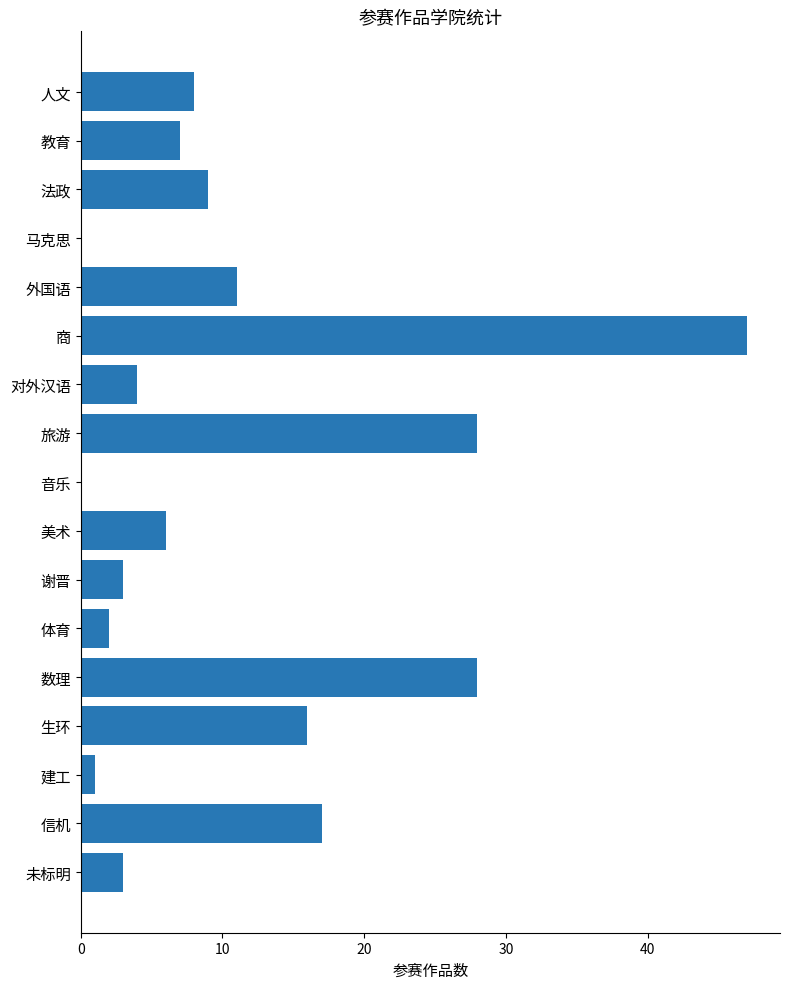

Which has a higher value, 体育 or 谢晋?

谢晋